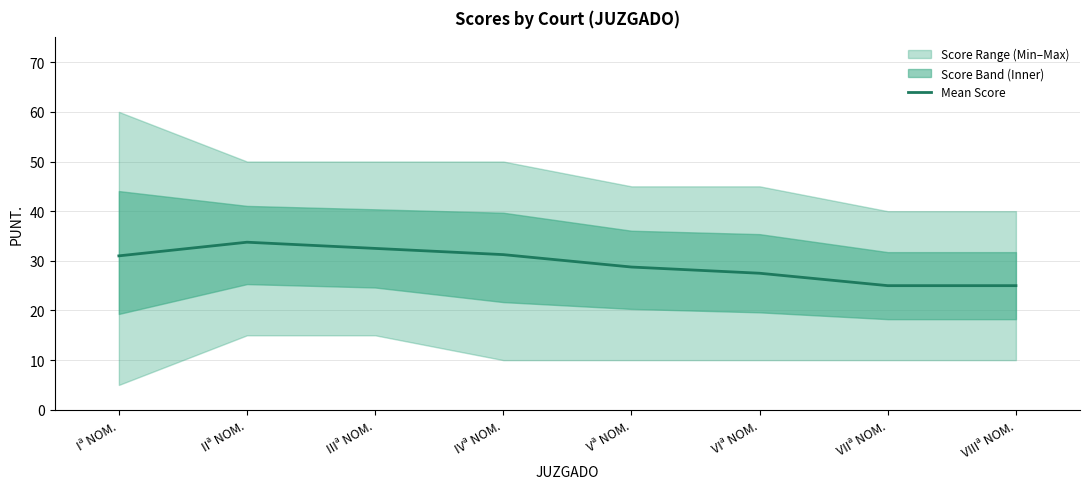

How many data points are less than 31?

4